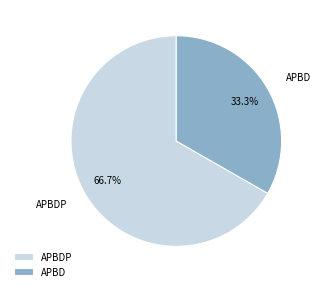

Combined, do APBDP and APBD account for over 50%?

Yes